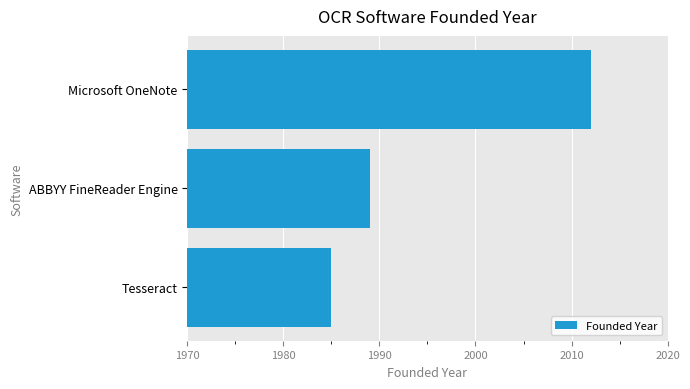

How many bars are there in total?

3